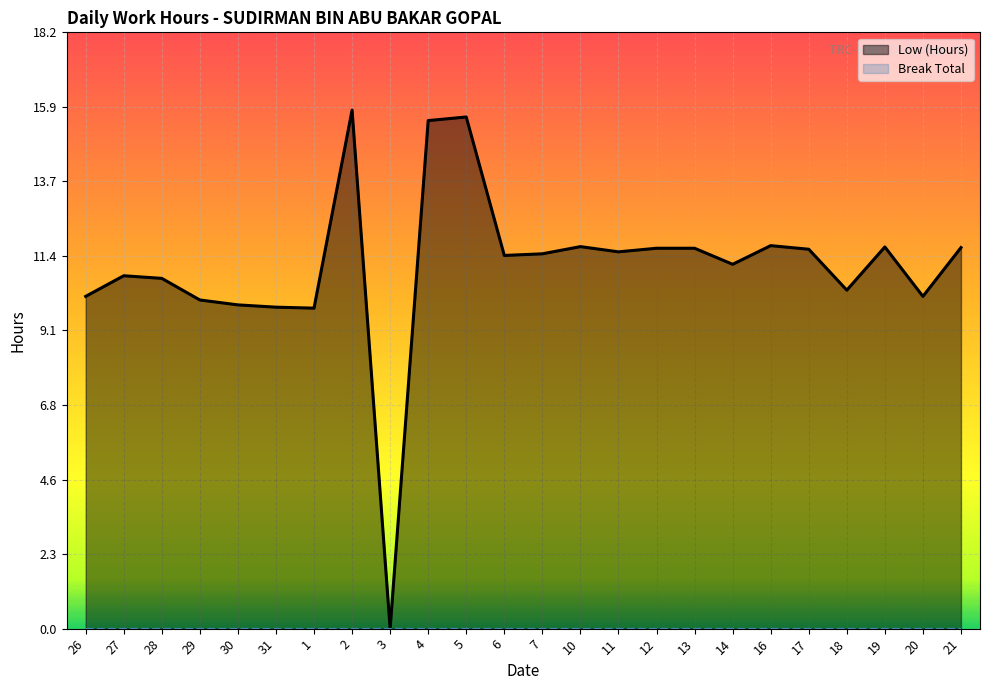

How many lines are shown in the chart?

2